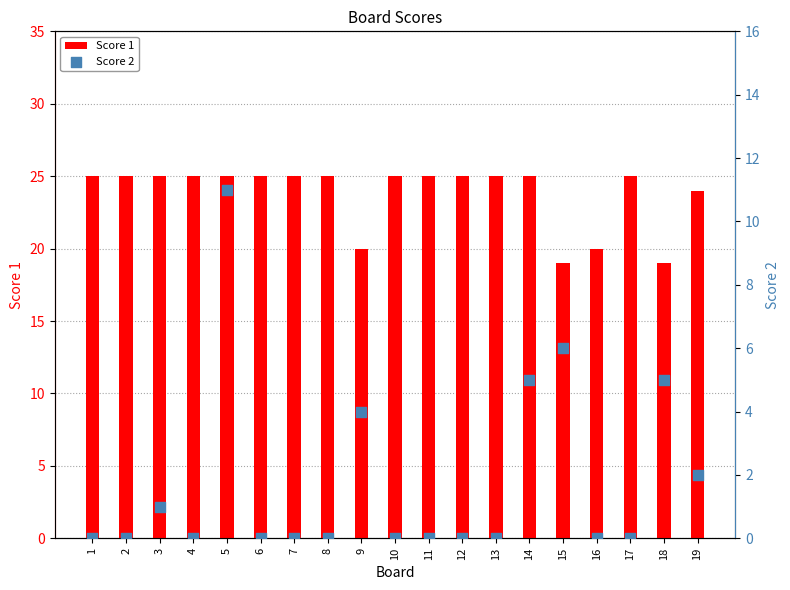

At which category is the sum across all series the highest?

5